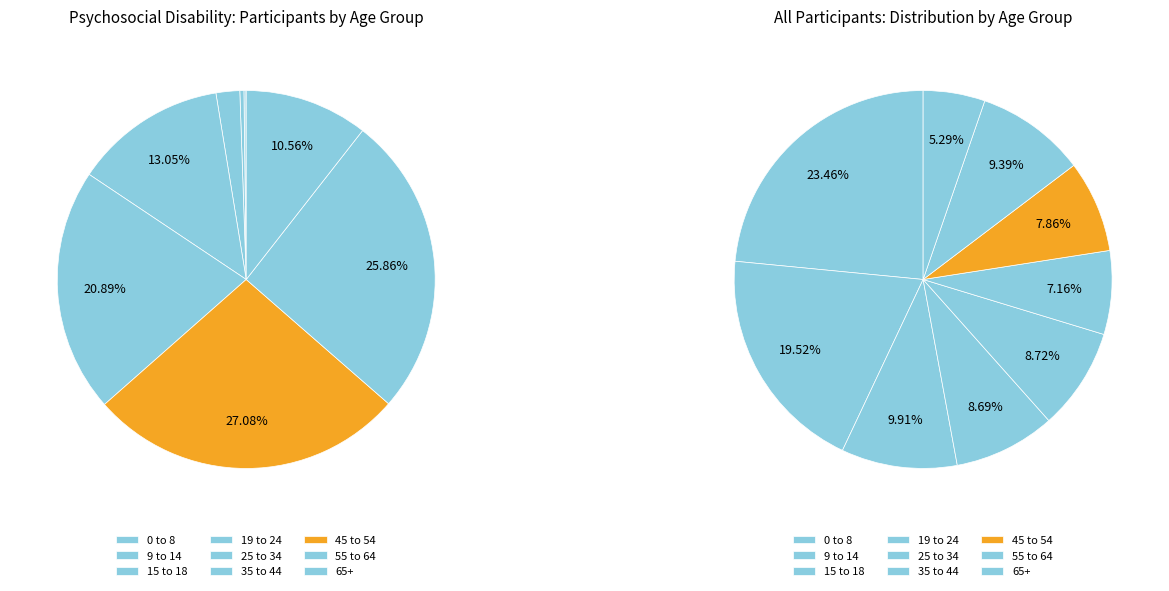

Which slice is the largest?

45 to 54